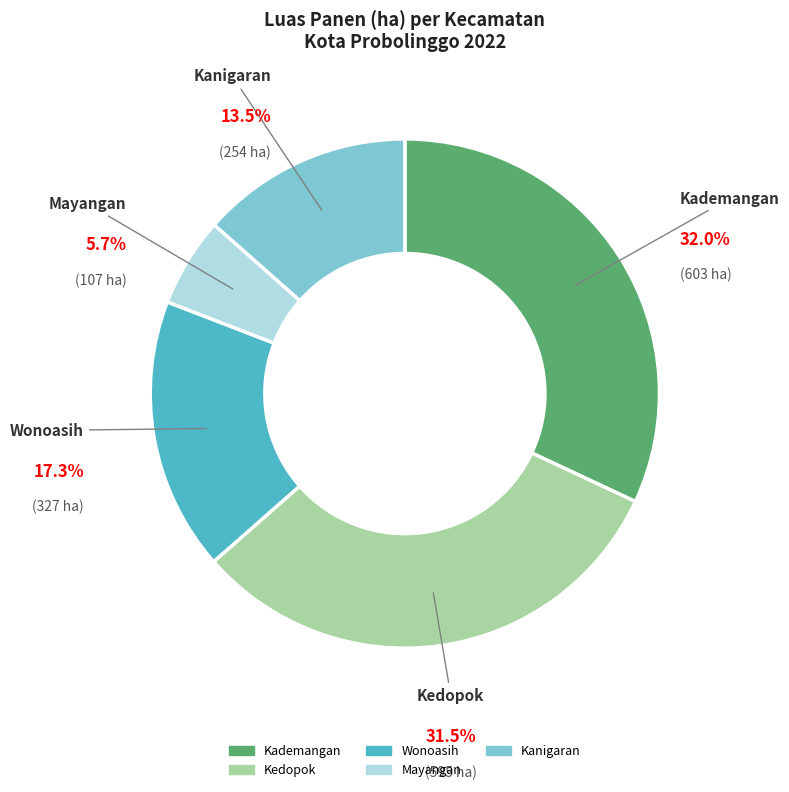

Does Wonoasih represent more than half of the total?

No